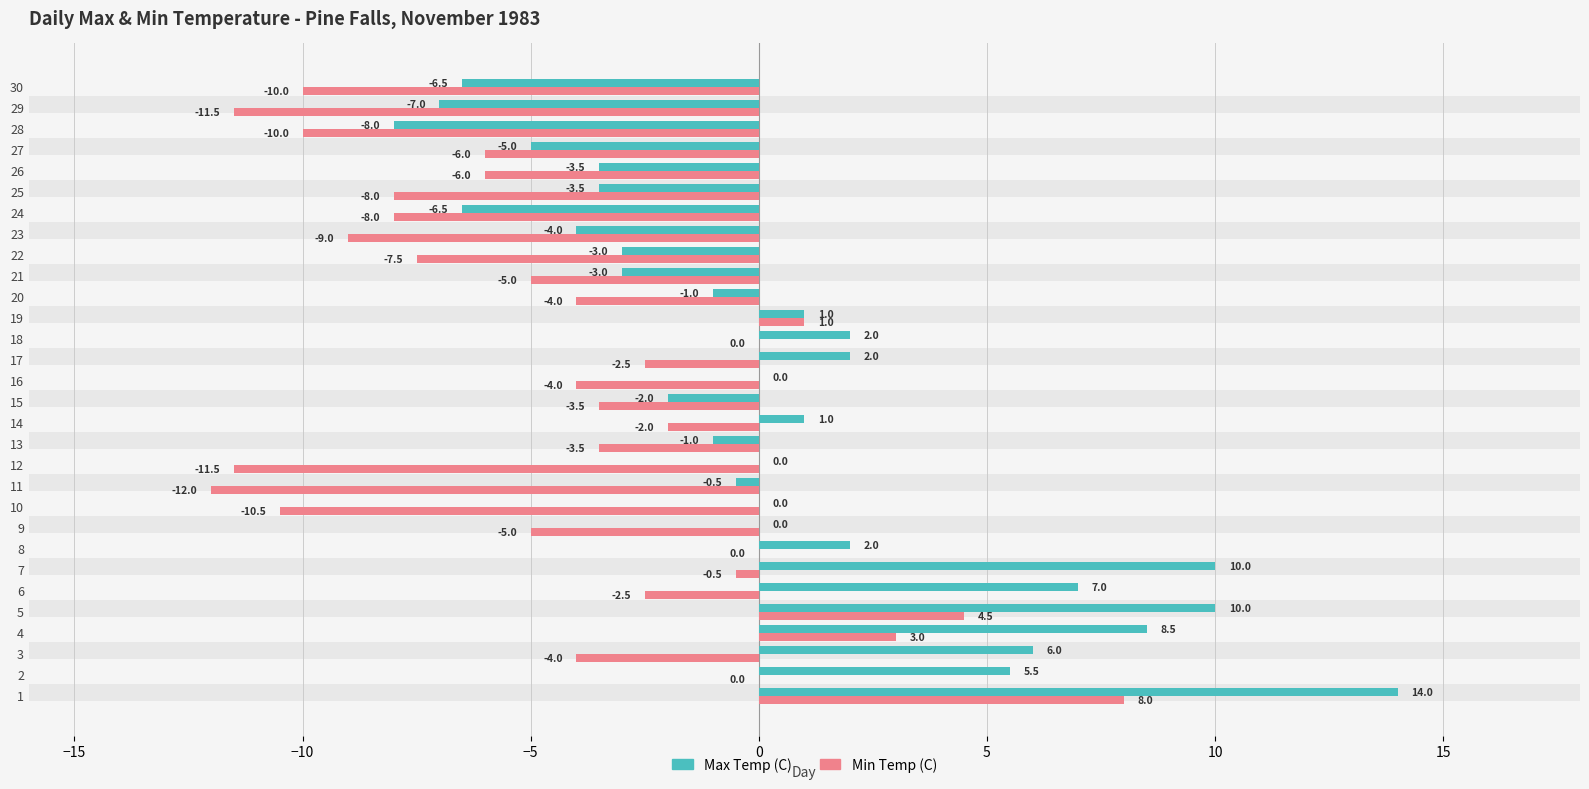

The Max Temp (C) series shows 2.0 at 18. True or false?

True